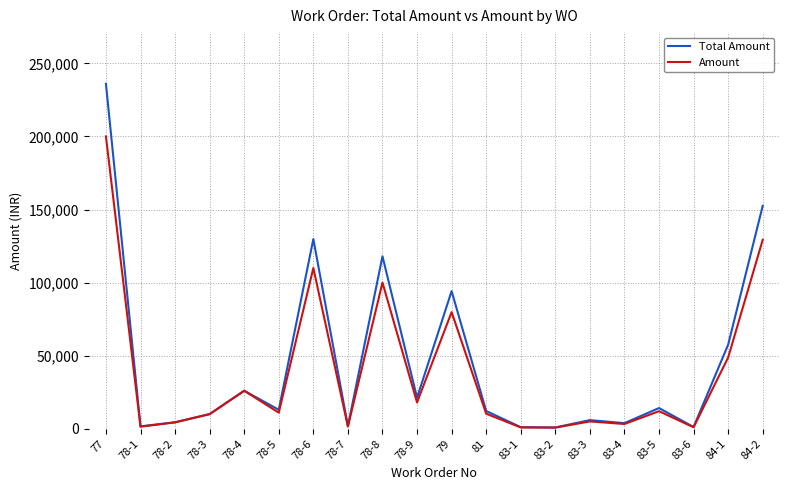

The value of Total Amount at 78-5 is 12980.0. True or false?

True